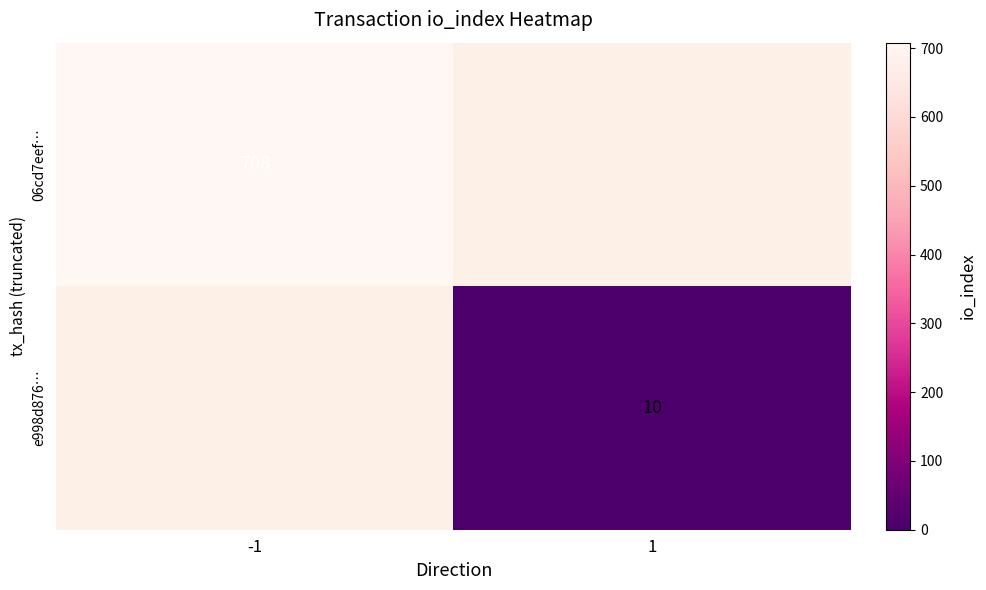

True or false: 06cd7eef… has a value of 940 at -1.

False